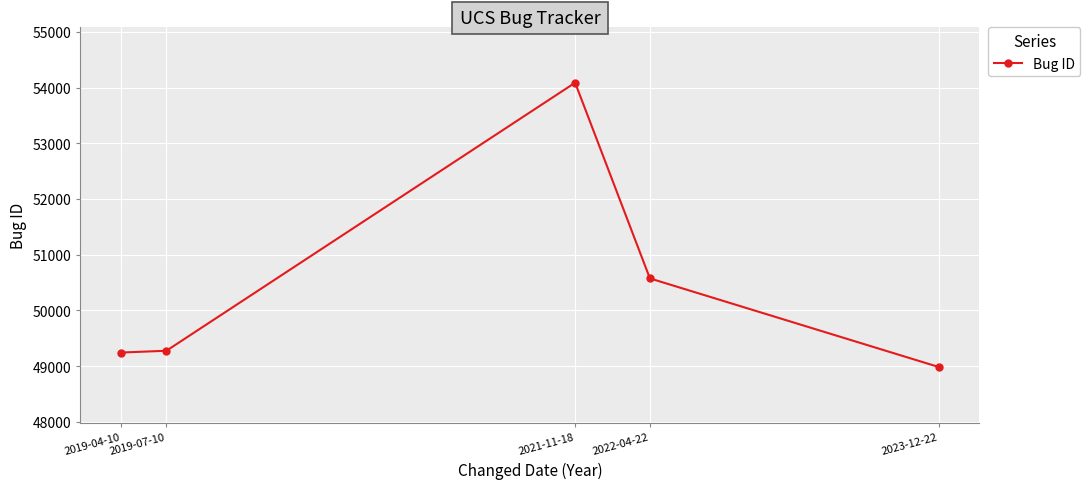

What is the sum of the values at 2023-12-22 and 2019-04-10?

98227